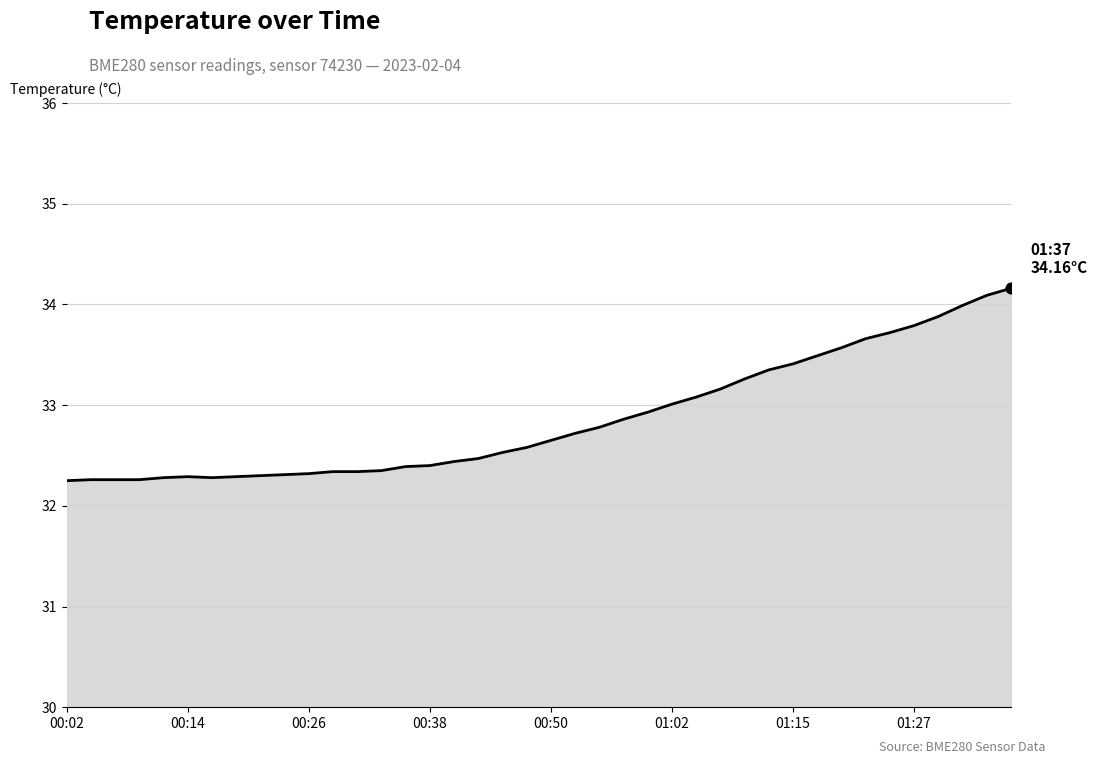

What is the difference between the maximum and minimum values?

1.9